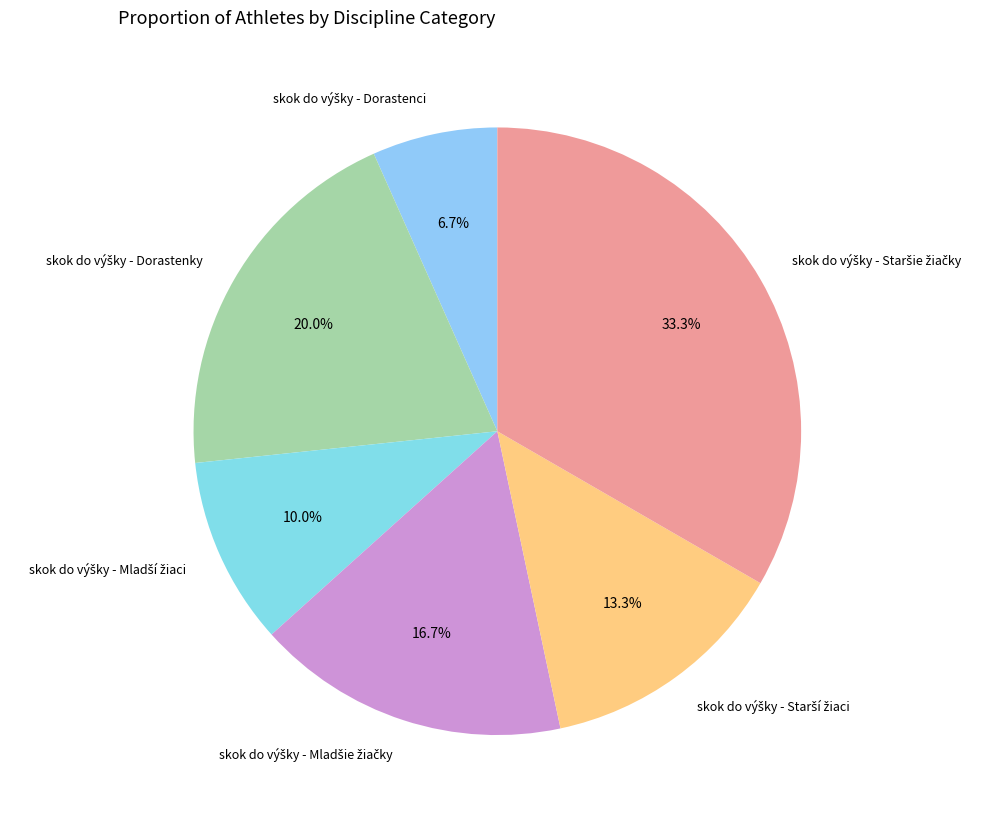

What is the largest slice in the pie chart?

skok do výšky - Staršie žiačky